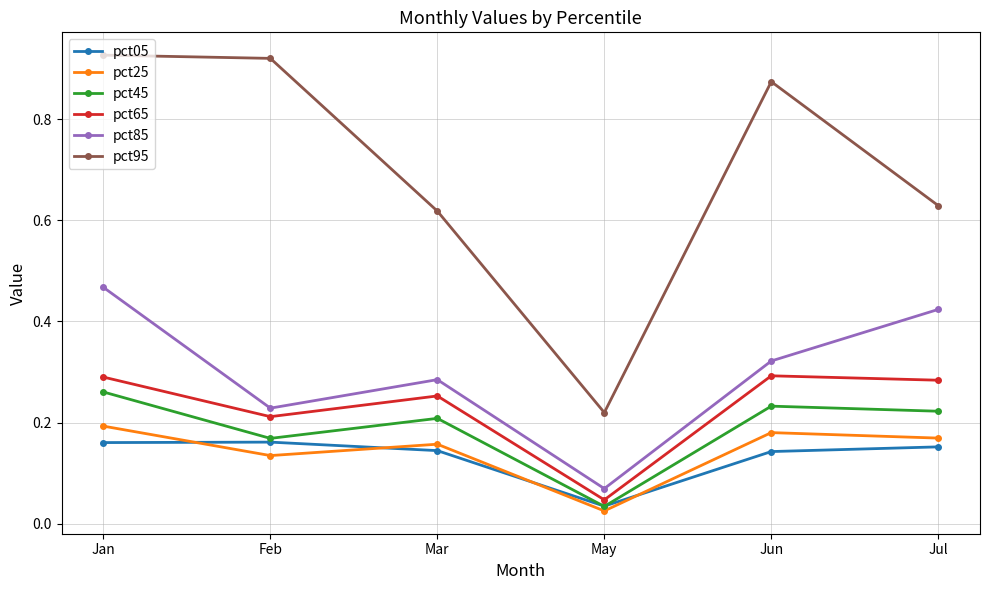

The pct25 series shows 0.2 at Jun. True or false?

True